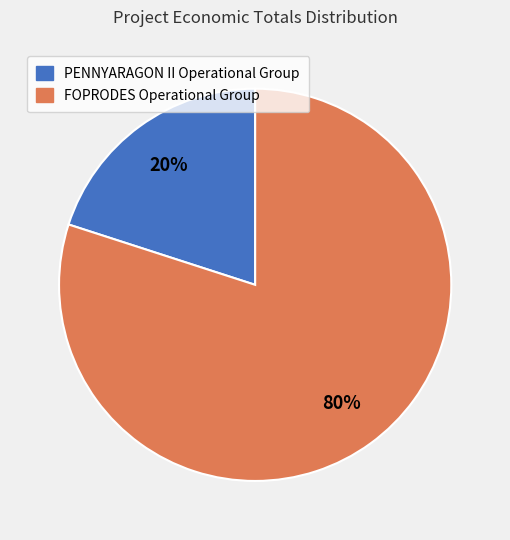

What is the ratio of the value at FOPRODES Operational Group to the value at PENNYARAGON II Operational Group?

4.0